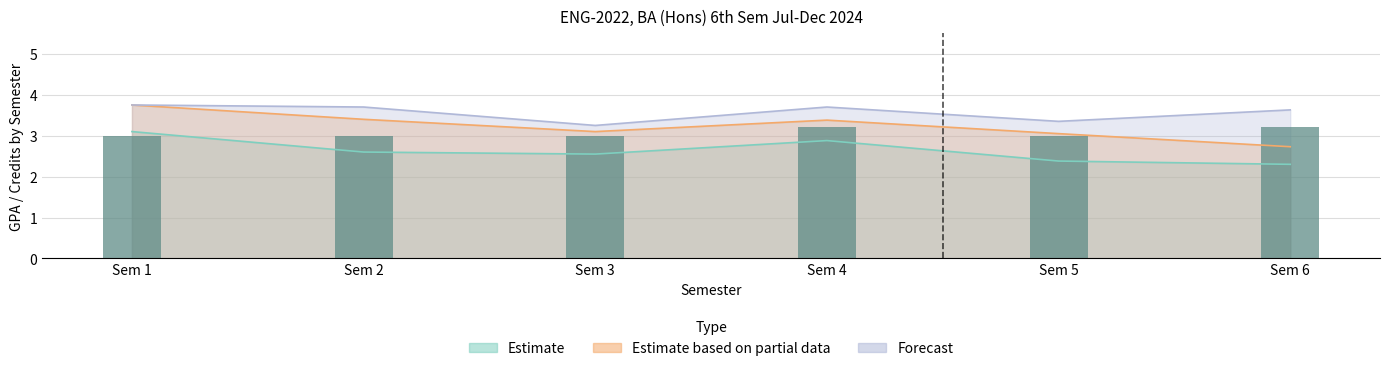

Reading left to right, list all the values displayed in this chart.

3.0	3.0	3.0	3.2	3.0	3.2